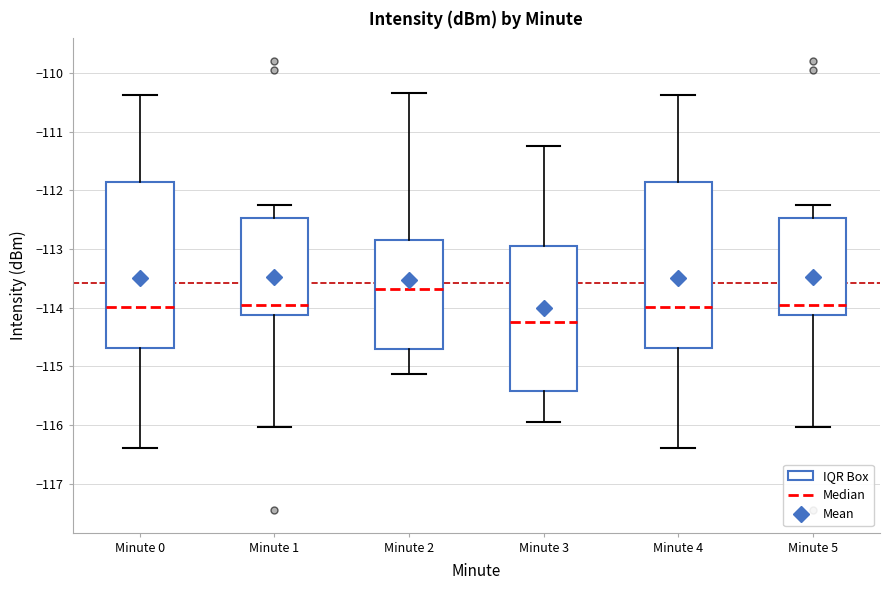

Reading left to right, read every box against the y-axis: the position of its median line, the range the box covers, and the ends of its whiskers. The values are not printed on the chart, so give them approximately, as read against the axis.

Minute 0: median -114.0, box -114.7 to -111.9, whiskers -116.4 to -110.4
Minute 1: median -114.0, box -114.1 to -112.5, whiskers -116.0 to -112.2
Minute 2: median -113.7, box -114.7 to -112.8, whiskers -115.1 to -110.3
Minute 3: median -114.2, box -115.4 to -112.9, whiskers -115.9 to -111.2
Minute 4: median -114.0, box -114.7 to -111.9, whiskers -116.4 to -110.4
Minute 5: median -114.0, box -114.1 to -112.5, whiskers -116.0 to -112.2